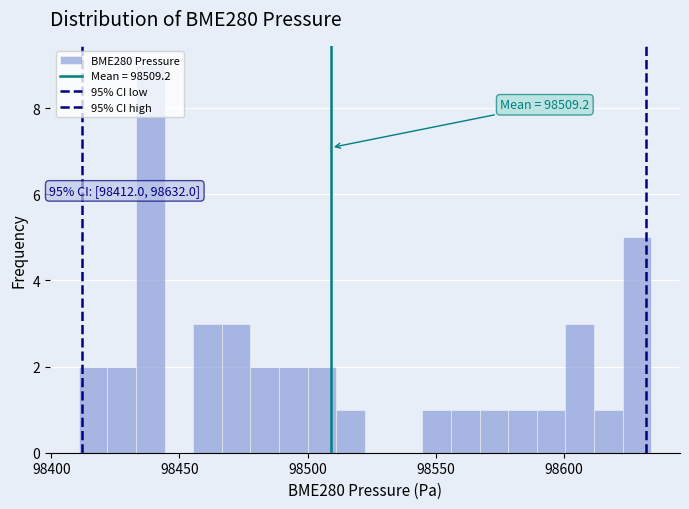

Read against the x-axis, roughly where is the centre of the tallest bar?

98440